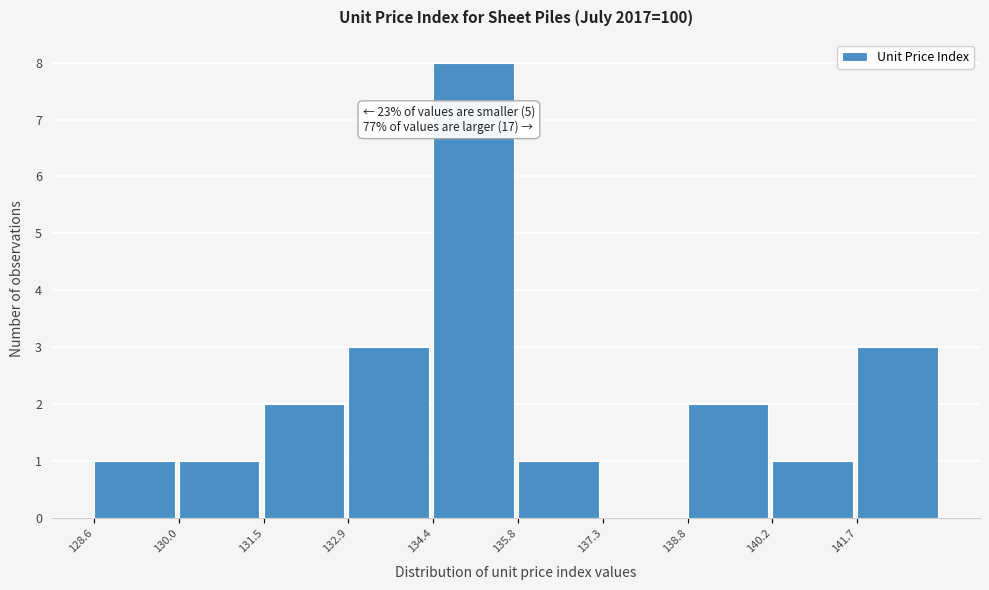

Which range on the x-axis has the tallest bar?

134.40 to 135.85